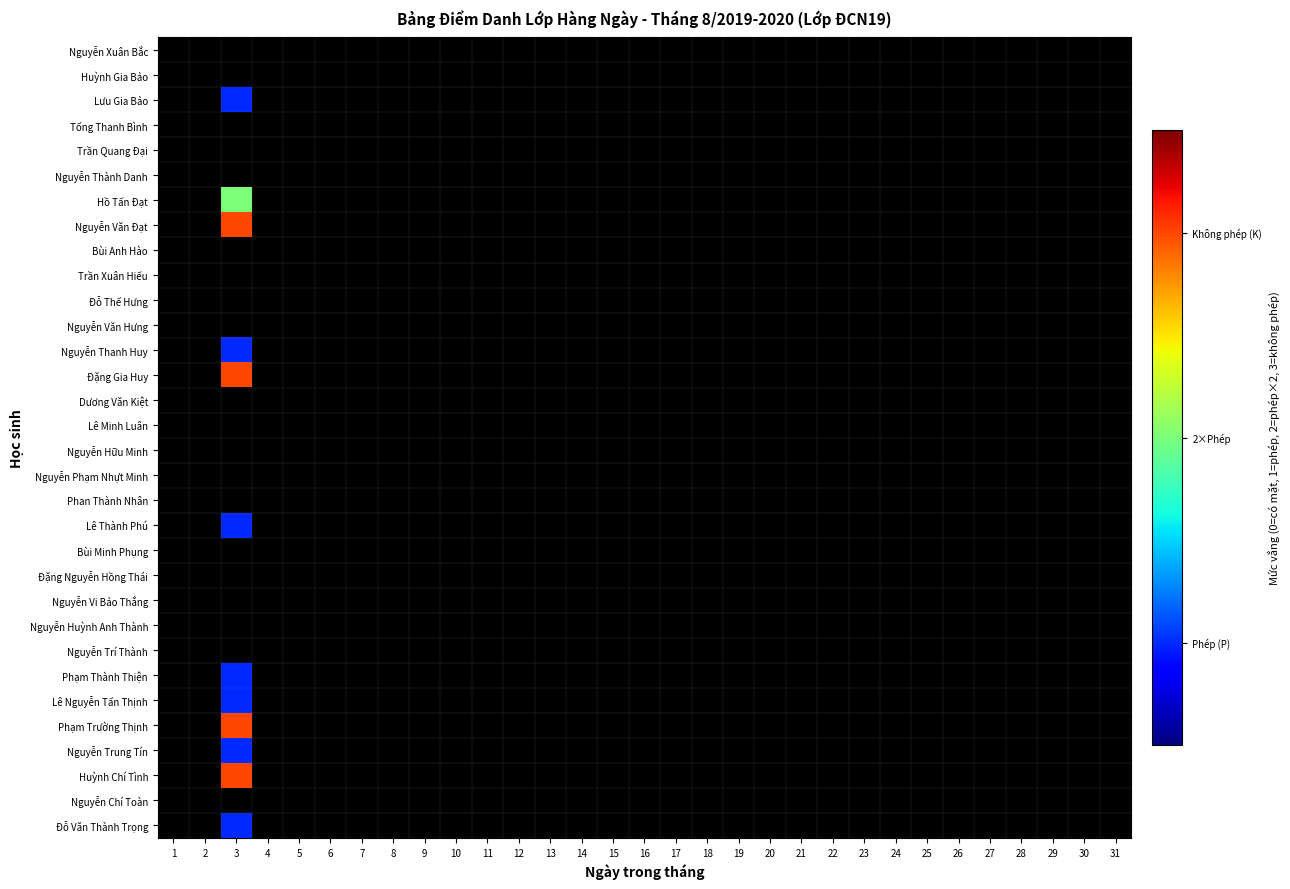

What is the sum of all Hồ Tấn Đạt values?

2